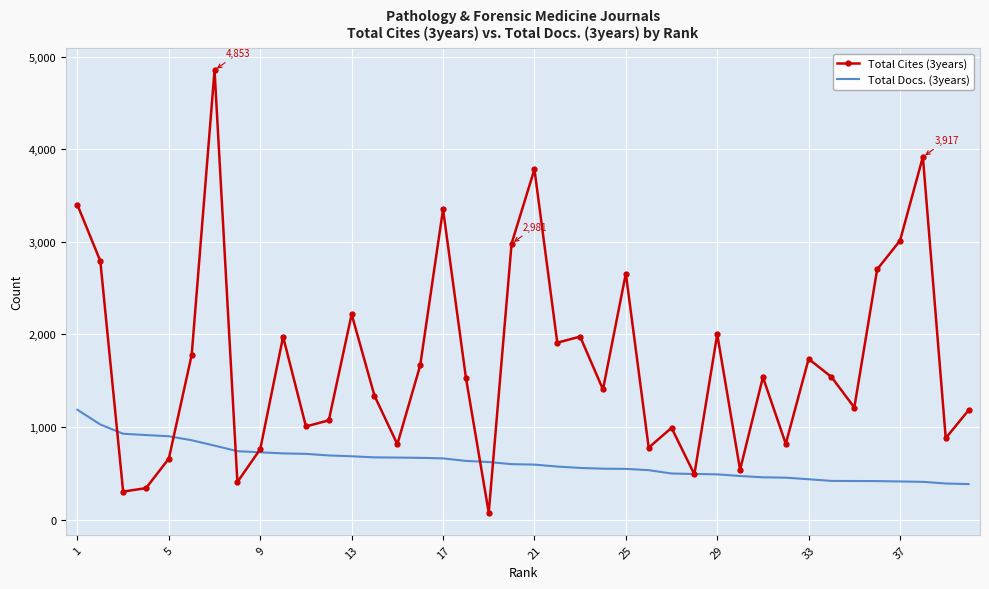

Rank the series by their average value, from highest to lowest.

Total Cites (3years), Total Docs. (3years)